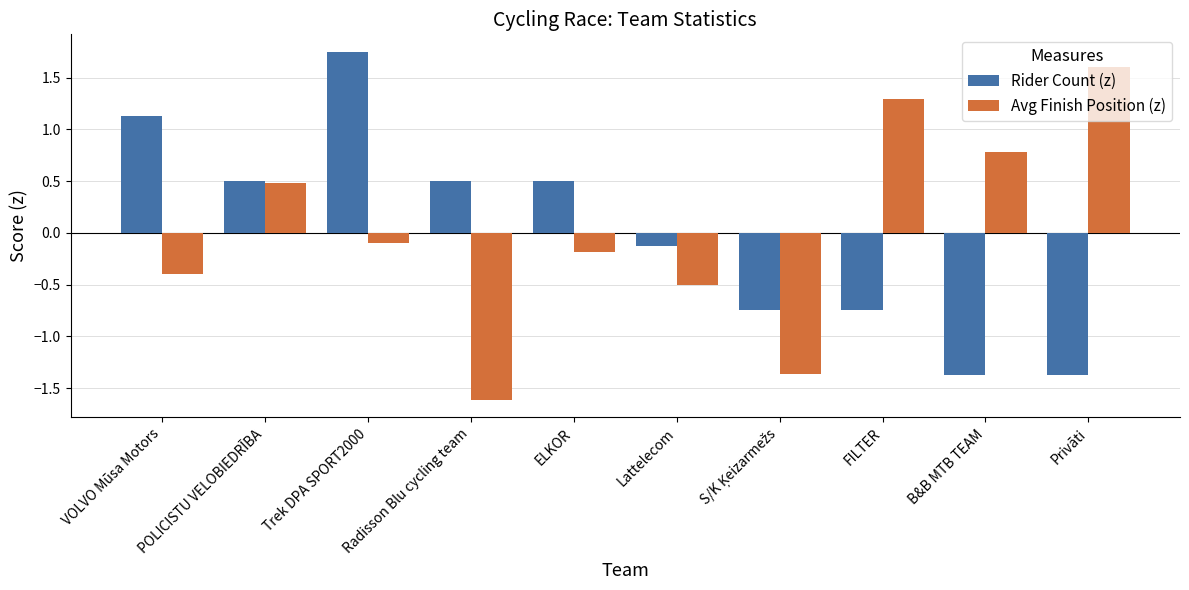

At which category is the sum across all series the highest?

Trek DPA SPORT2000